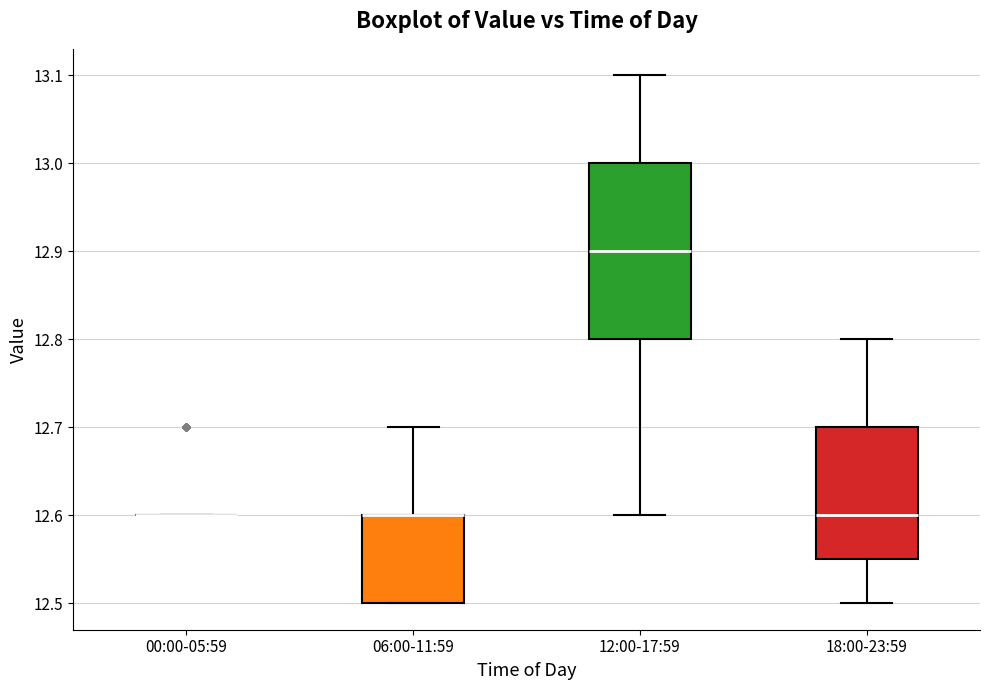

Reading left to right, transcribe this box plot: for each box, give where its median line is, the range the box spans, and where its two whiskers end, as read against the y-axis. The values are not printed on the chart, so give them approximately, as read against the axis.

00:00-05:59: box collapsed to a line at 12.60, whiskers 12.60 to 12.60
06:00-11:59: median 12.60 (drawn on the box's upper edge), box 12.50 to 12.60, whiskers 12.50 to 12.70
12:00-17:59: median 12.90, box 12.80 to 13.00, whiskers 12.60 to 13.10
18:00-23:59: median 12.60, box 12.55 to 12.70, whiskers 12.50 to 12.80